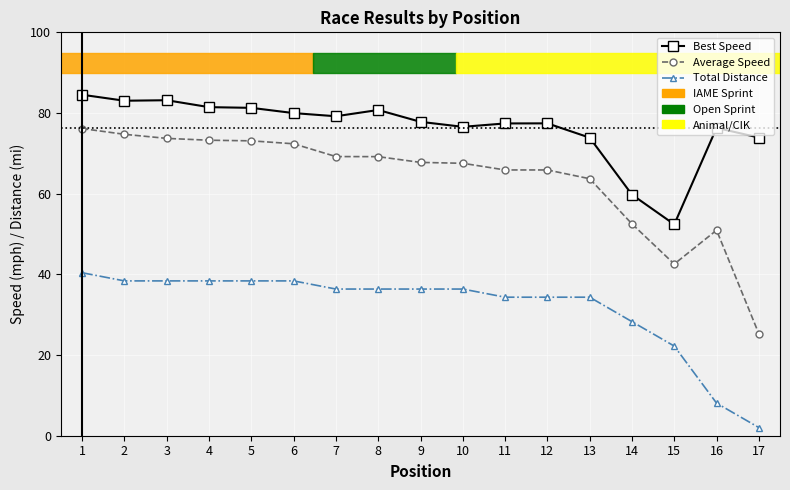

Is it true that Total Distance equals 37.8 at 15?

False